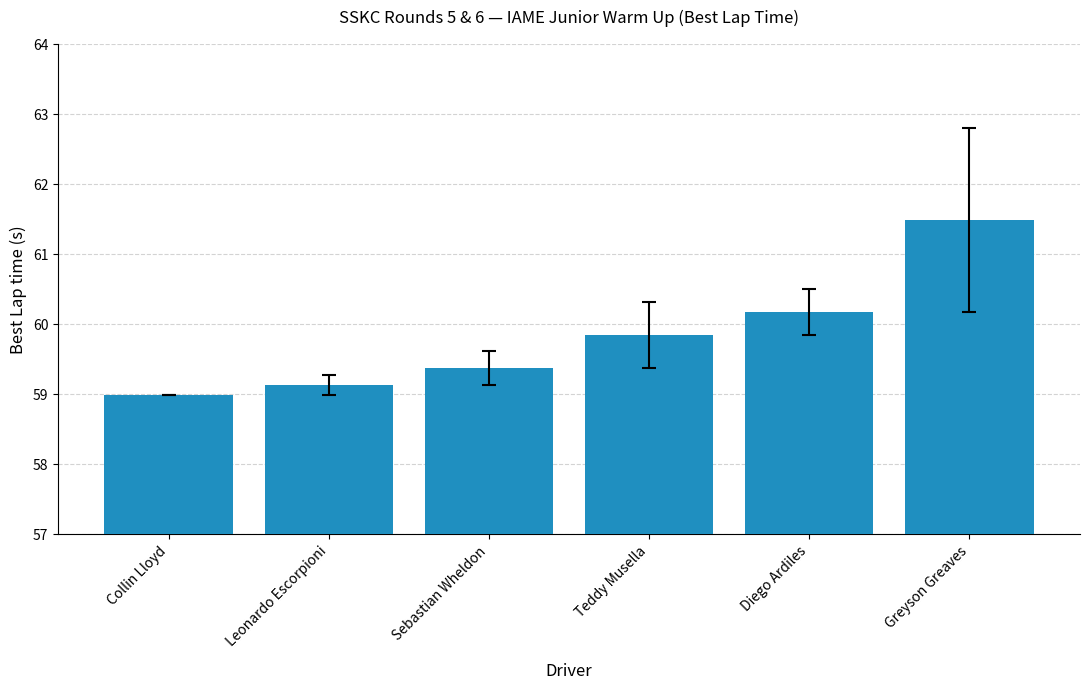

At which category does the chart reach its minimum across all series?

Collin Lloyd